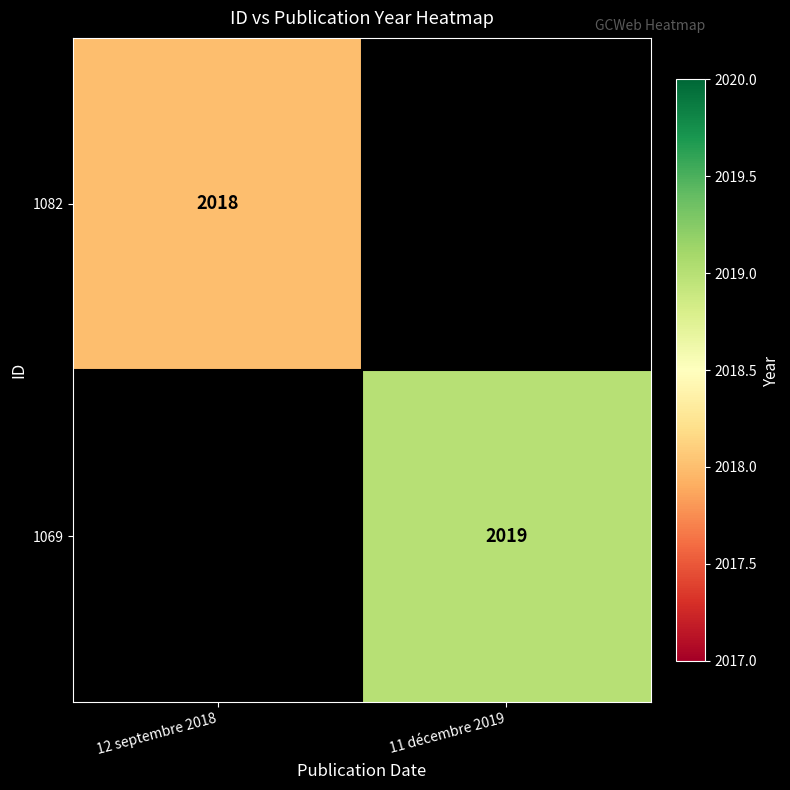

The value of 1082 at 12 septembre 2018 is 1089. True or false?

False